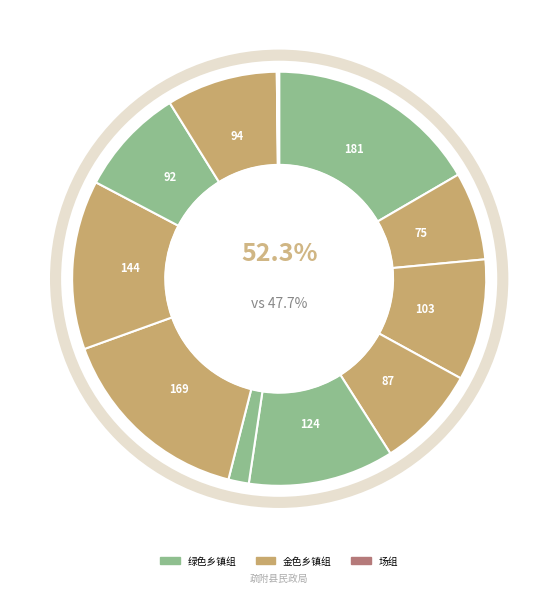

Does any single category account for the majority?

No